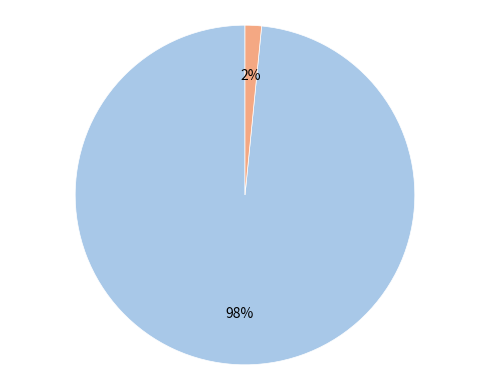

To the nearest percent, what is the average slice percentage?

50%